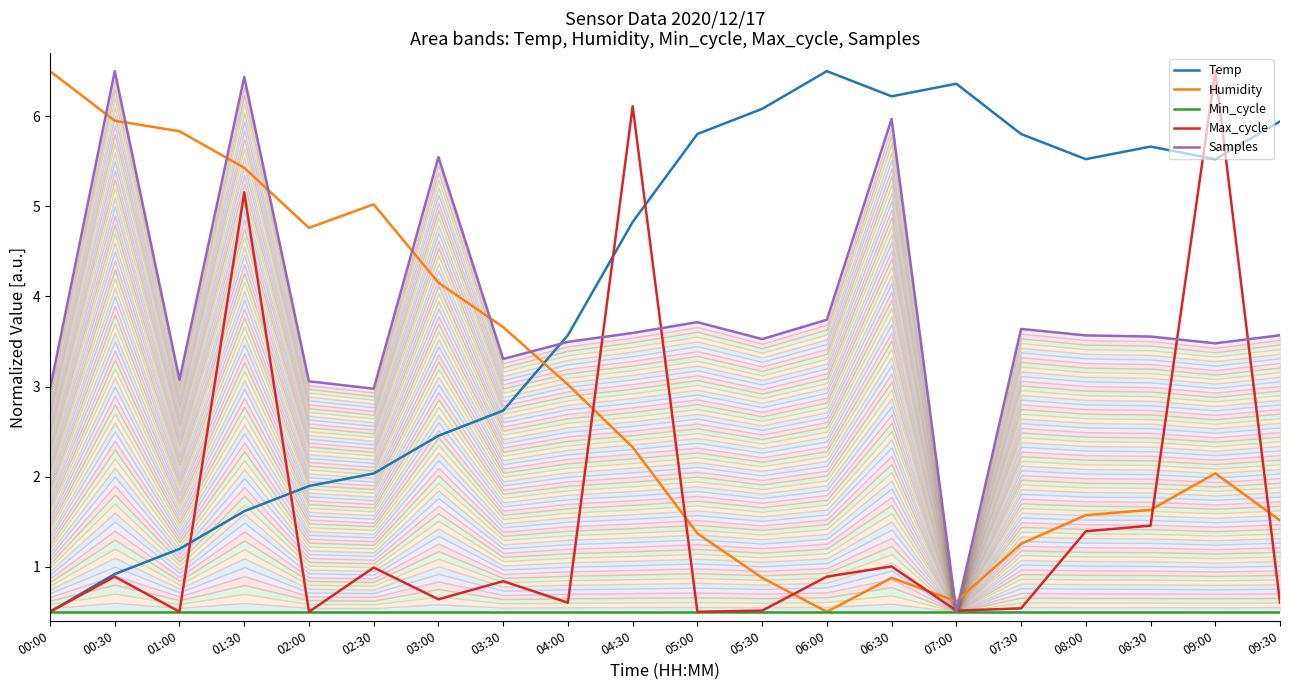

How many distinct data groups are displayed?

5